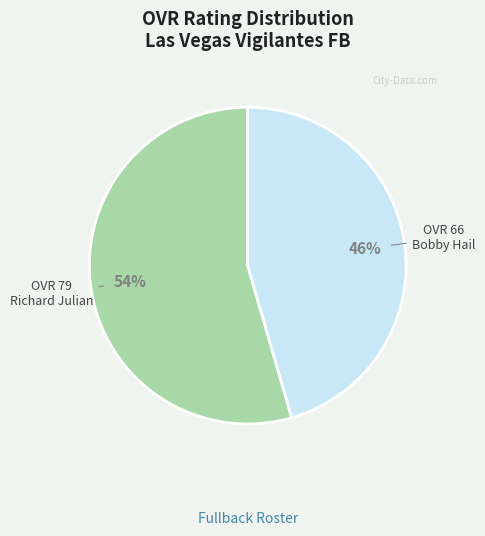

Rank the categories by value from lowest to highest.

Bobby Hail, Richard Julian